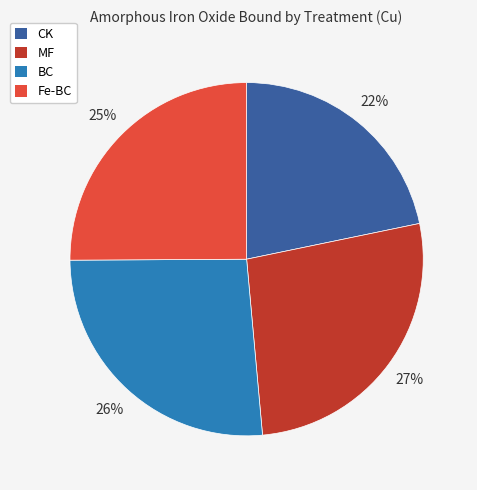

Approximately how many times larger is the value at MF compared to Fe-BC?

1.1